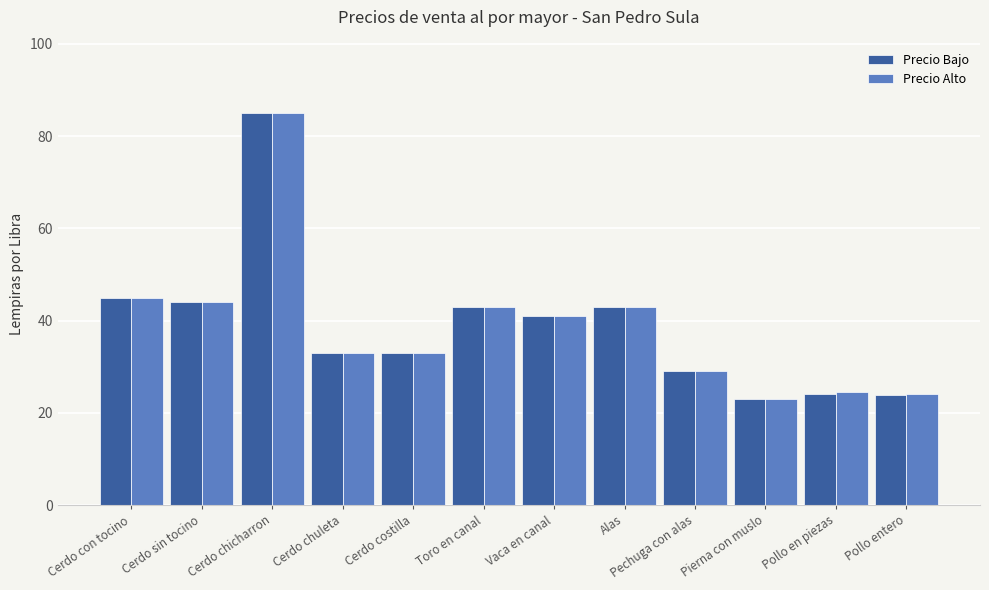

Which series changed the most between Cerdo chicharron and Pollo entero?

Precio Bajo